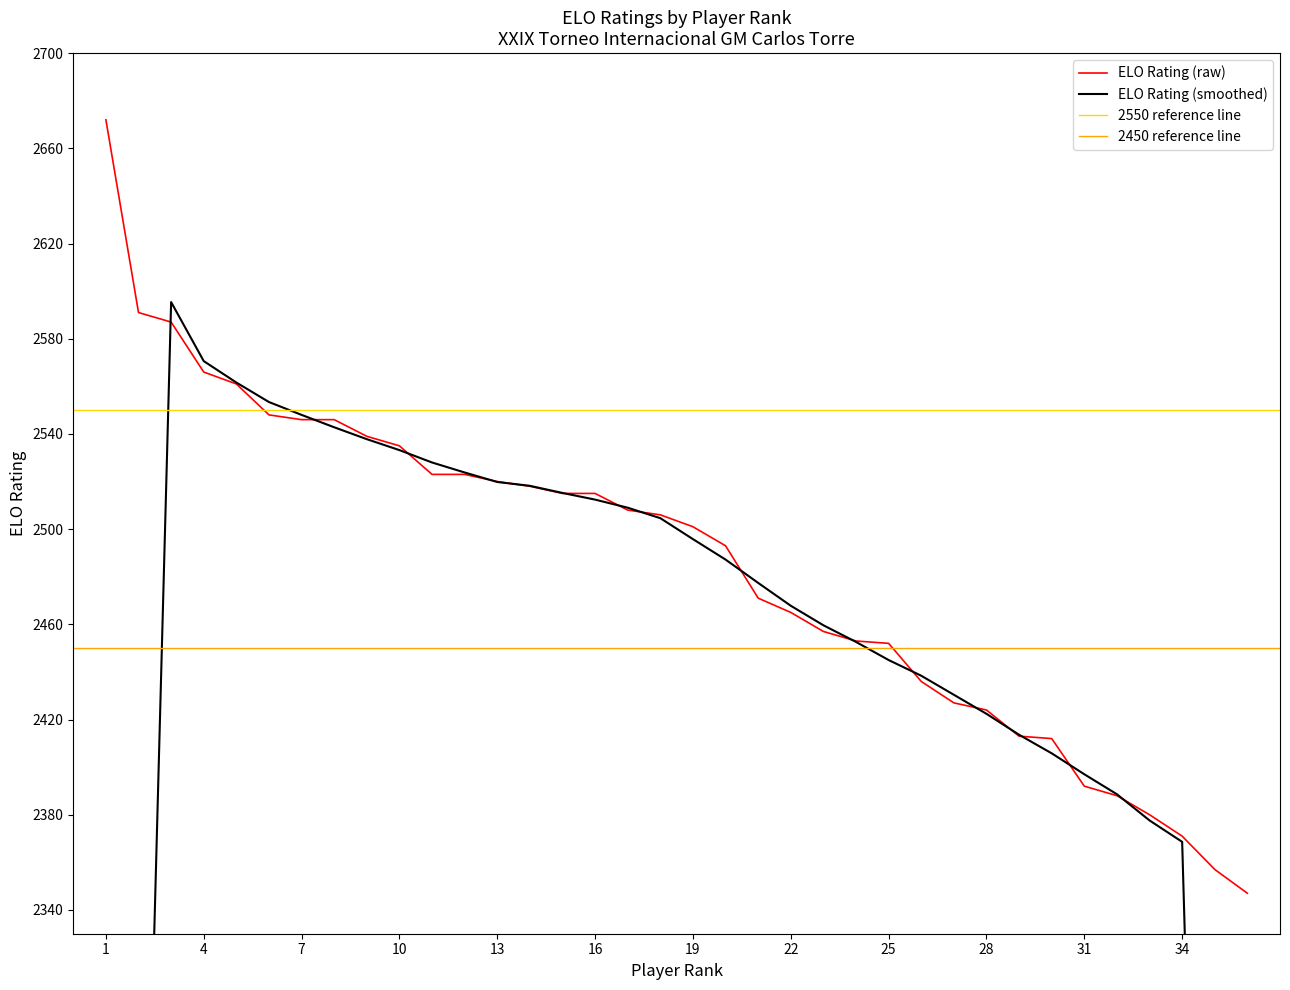

List the labels in order of value, smallest first.

36, 35, 34, 33, 32, 31, 30, 29, 28, 27, 26, 25, 24, 23, 22, 21, 20, 19, 18, 17, 15, 16, 14, 13, 11, 12, 10, 9, 7, 8, 6, 5, 4, 3, 2, 1